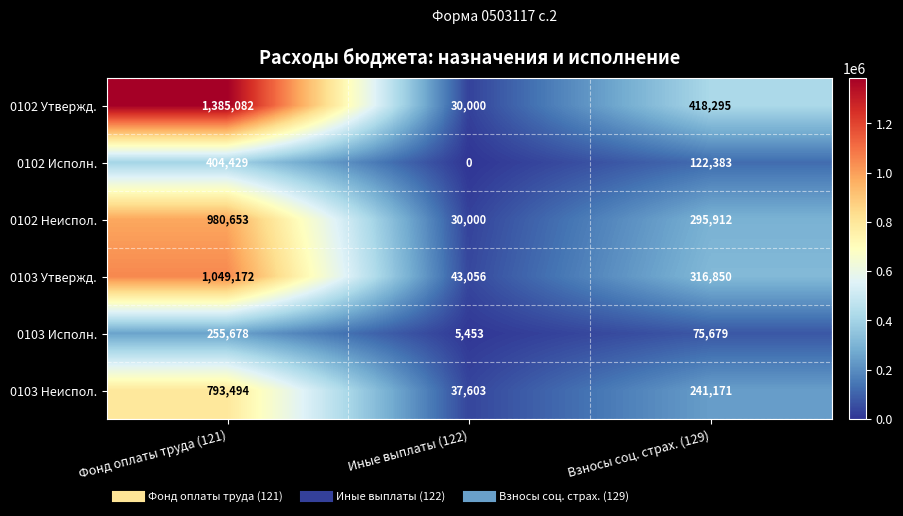

Which category has the highest value across all series?

Фонд оплаты труда (121)